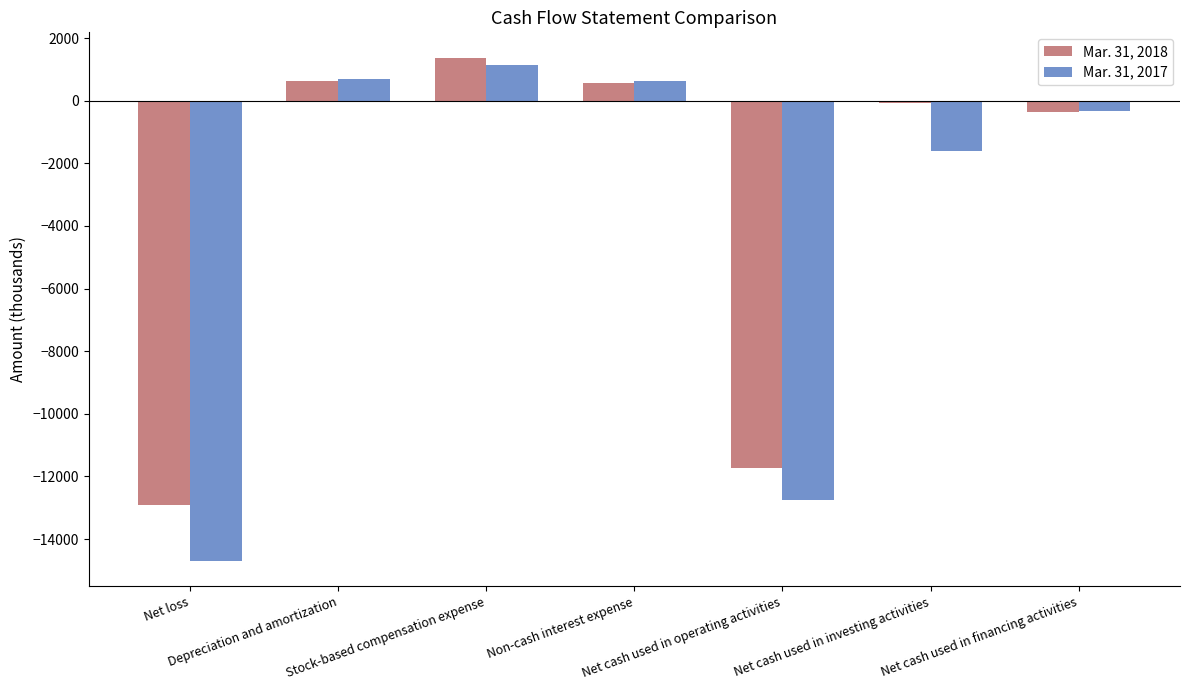

Rank the series by their maximum value, from highest to lowest.

Mar. 31, 2018, Mar. 31, 2017